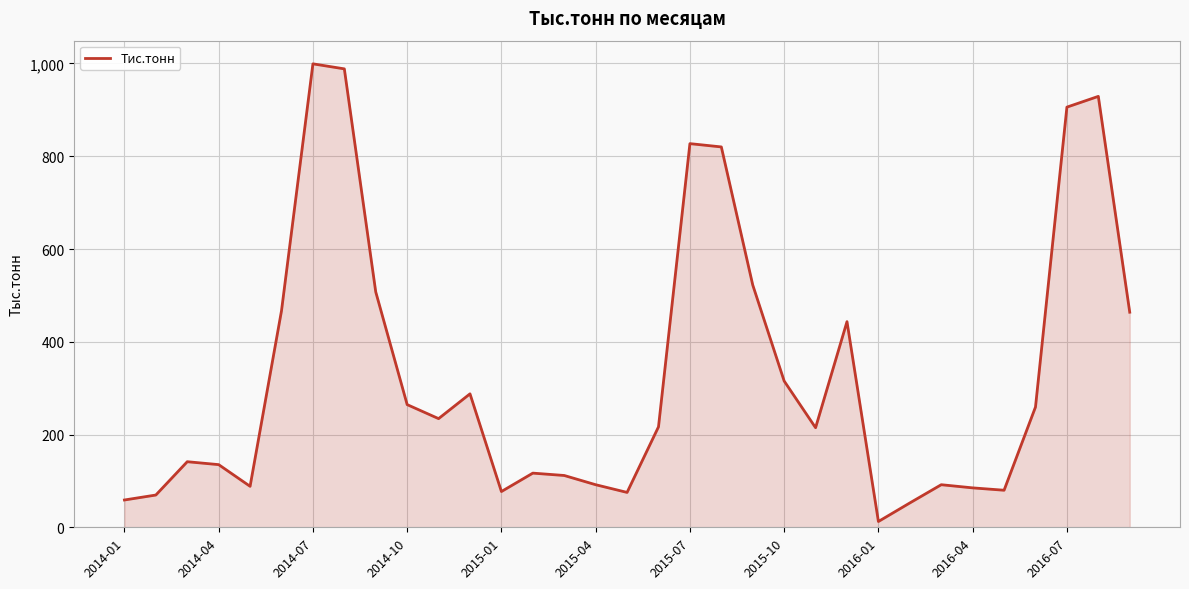

What is the difference between the maximum and minimum values?

986.7